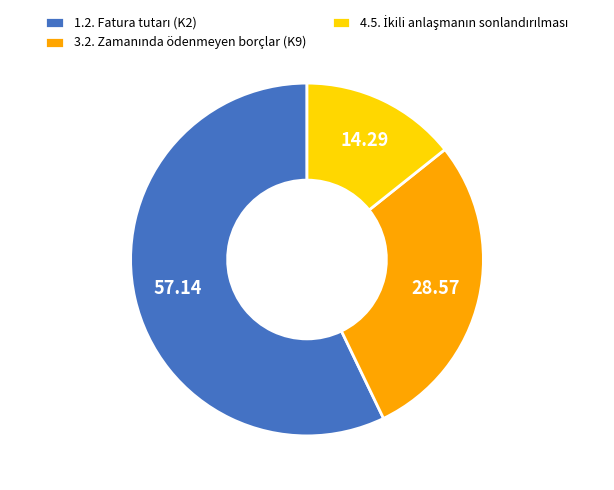

How many segments does this pie chart have?

3